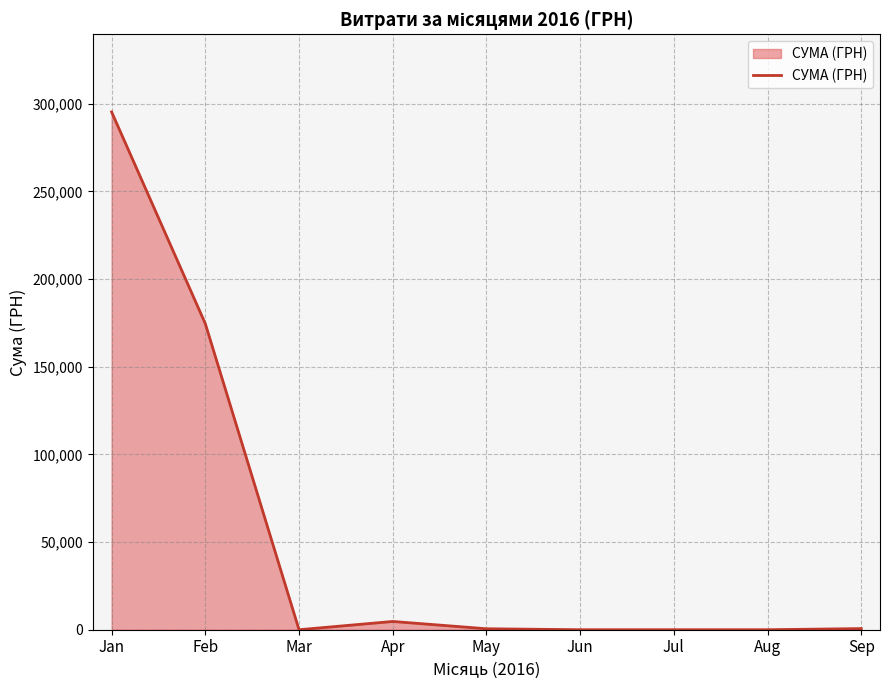

What is the greatest value displayed?

295319.5